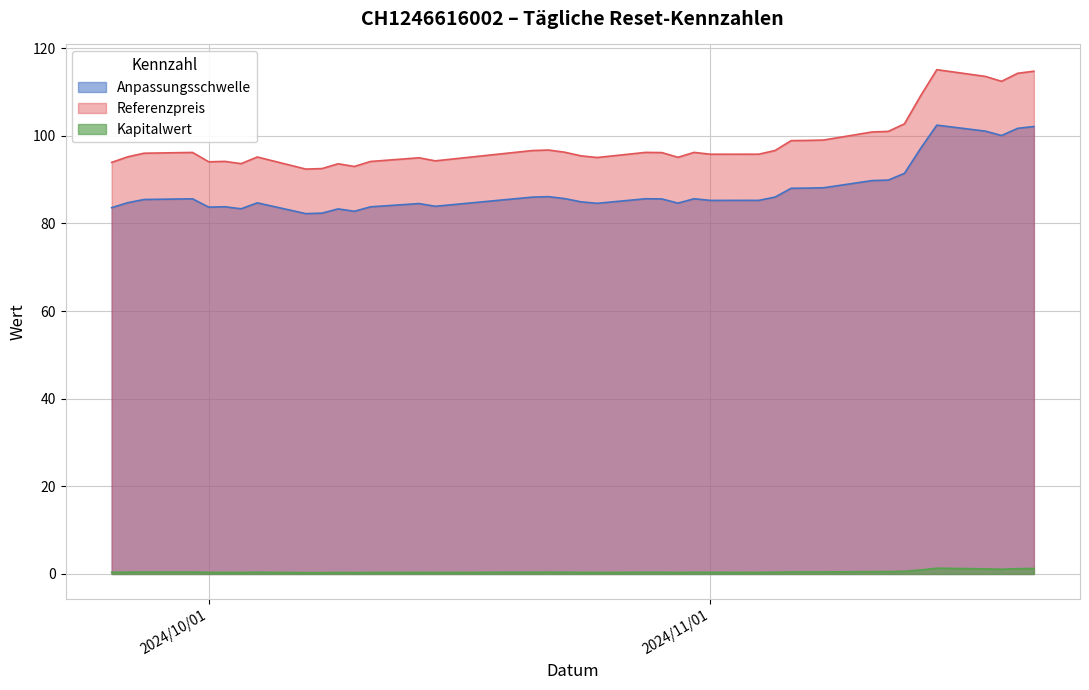

At which label does Anpassungsschwelle reach its peak?

2024-11-15